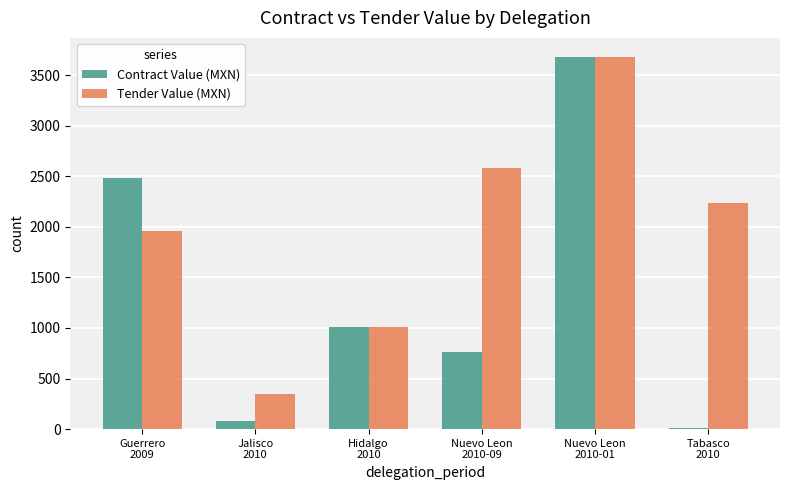

Are the bars horizontal?

No